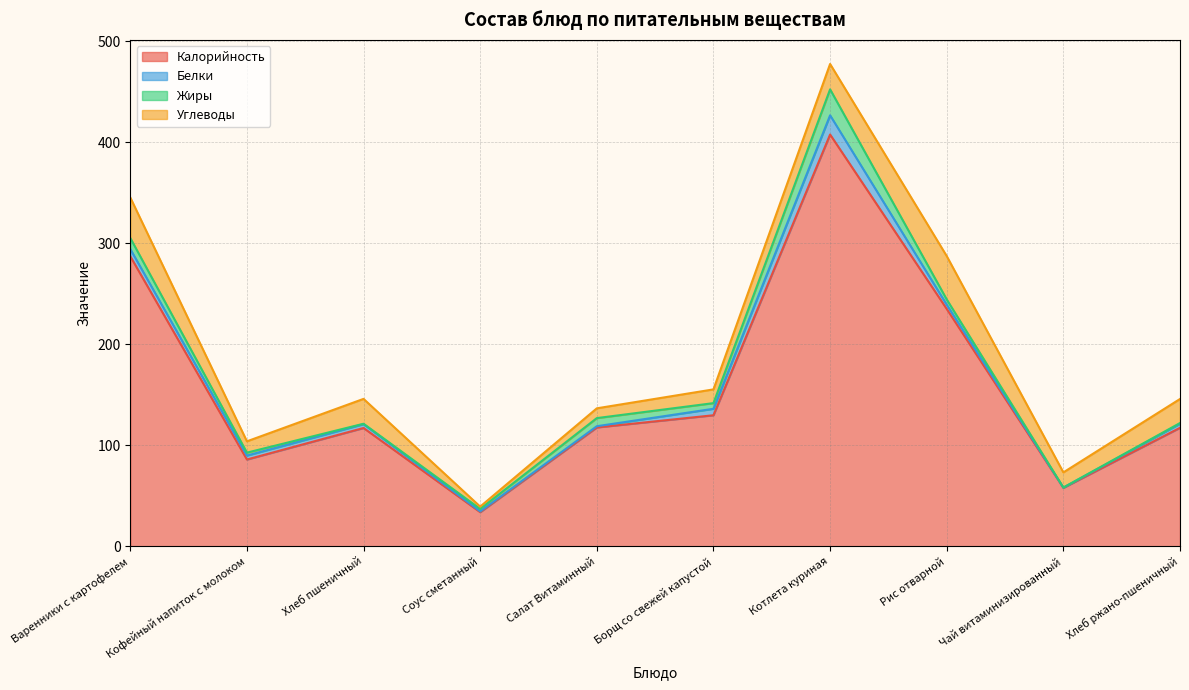

After their last crossing, which series has the higher values: Жиры or Белки?

Белки